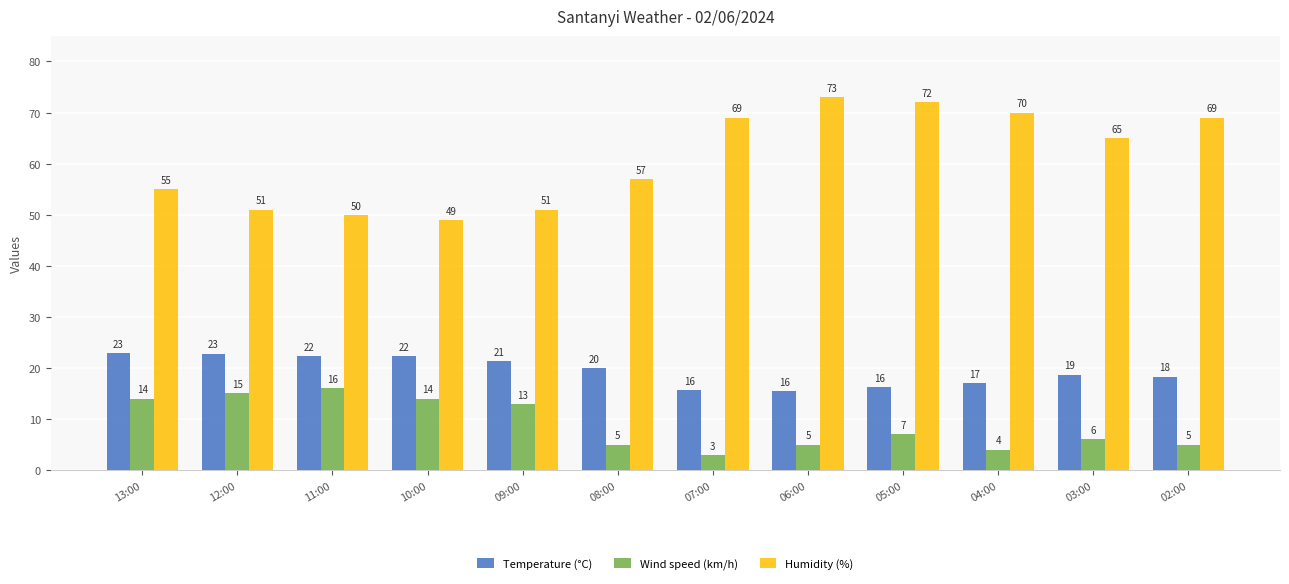

List the series in order of their peak value, highest first.

Humidity (%), Temperature (°C), Wind speed (km/h)